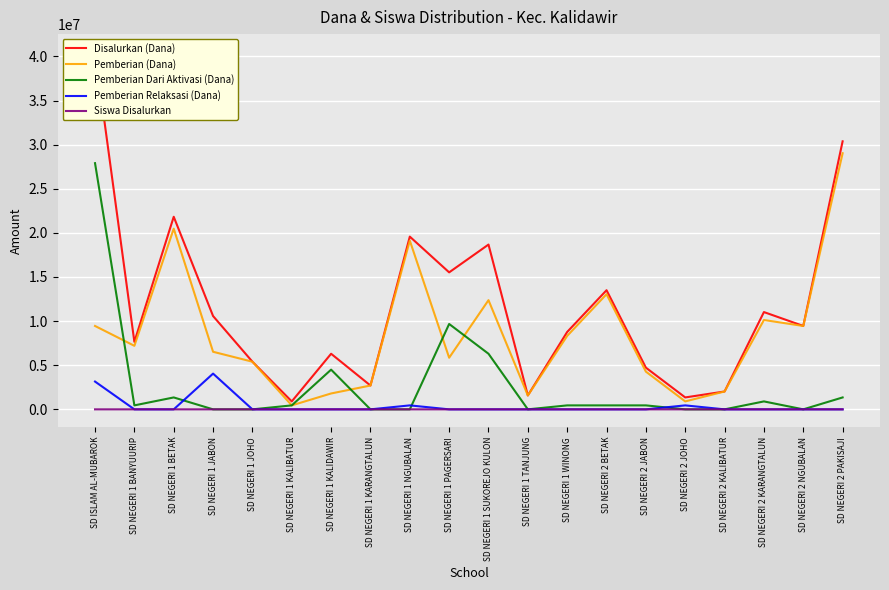

Rank the series by their maximum value, from highest to lowest.

Disalurkan (Dana), Pemberian (Dana), Pemberian Dari Aktivasi (Dana), Pemberian Relaksasi (Dana), Siswa Disalurkan